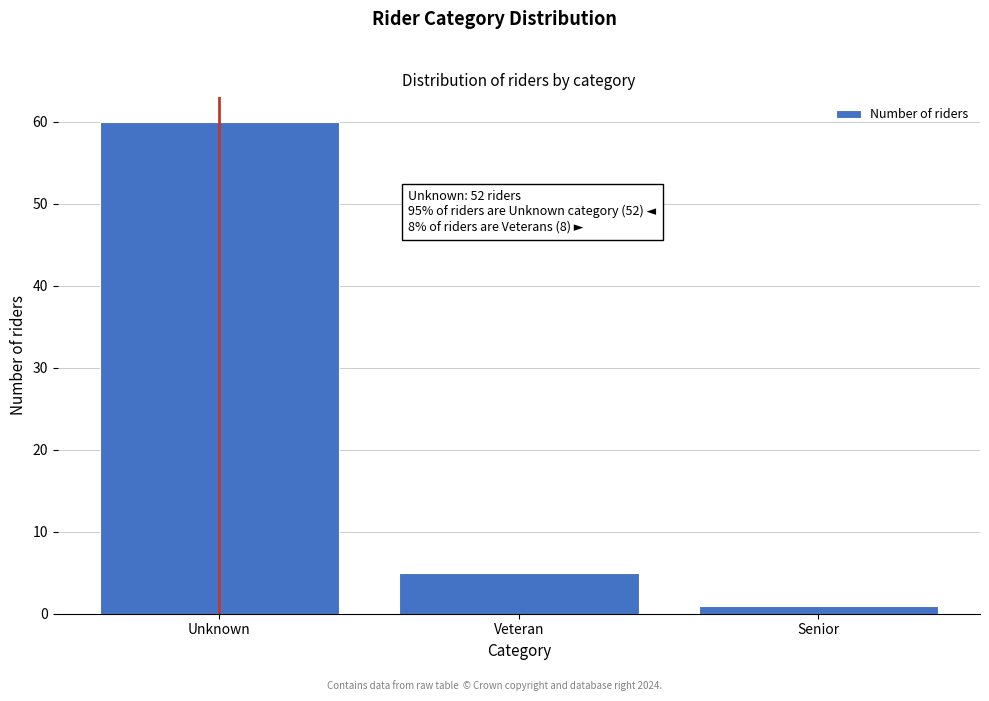

Reading left to right, transcribe all the data shown in this chart.

60	5	1